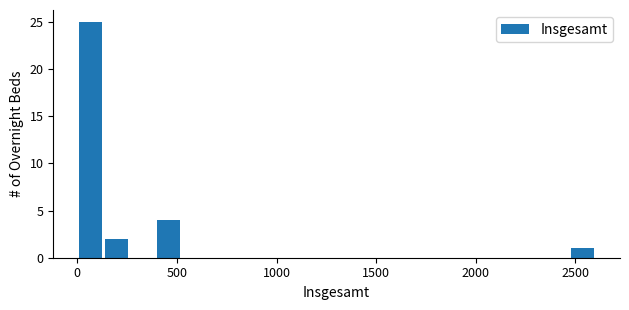

Around what value on the x-axis is the tallest bar? Give the approximate position of its centre, as read against the axis.

50